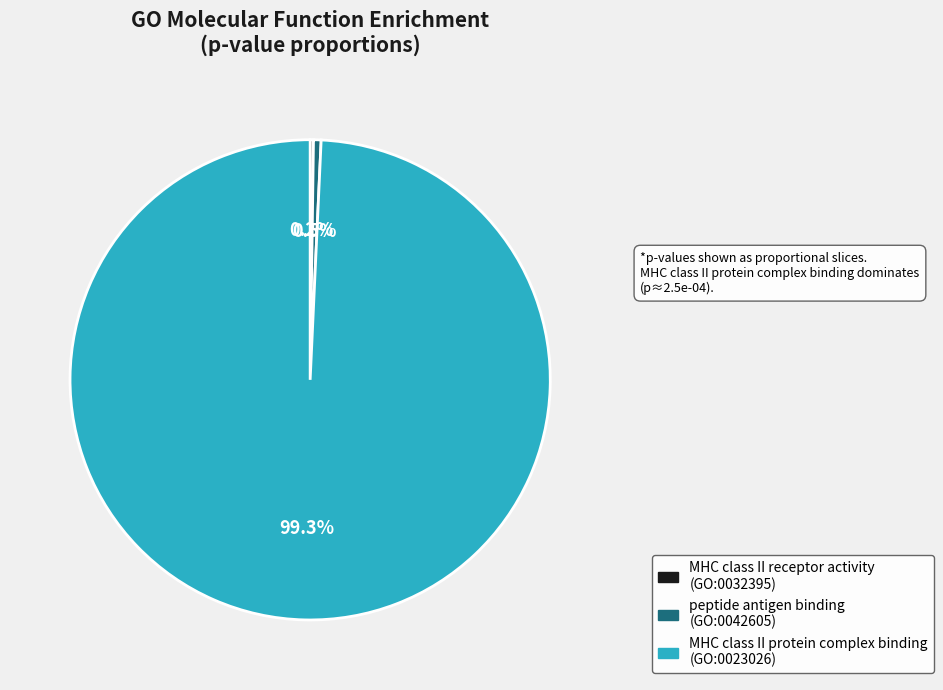

Is there a majority slice in this chart?

Yes